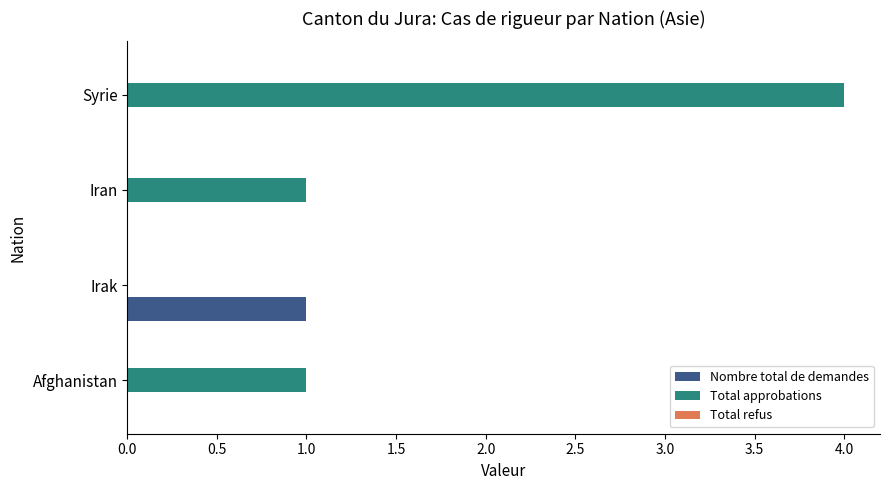

Which series has the largest total across all categories?

Total approbations